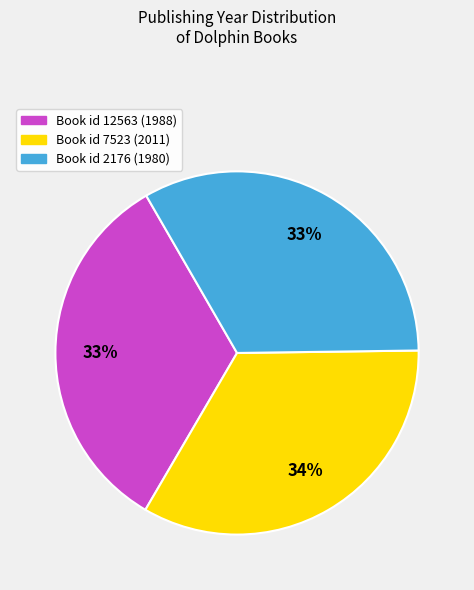

To the nearest percent, what is the difference between the largest and smallest slice percentages?

1%